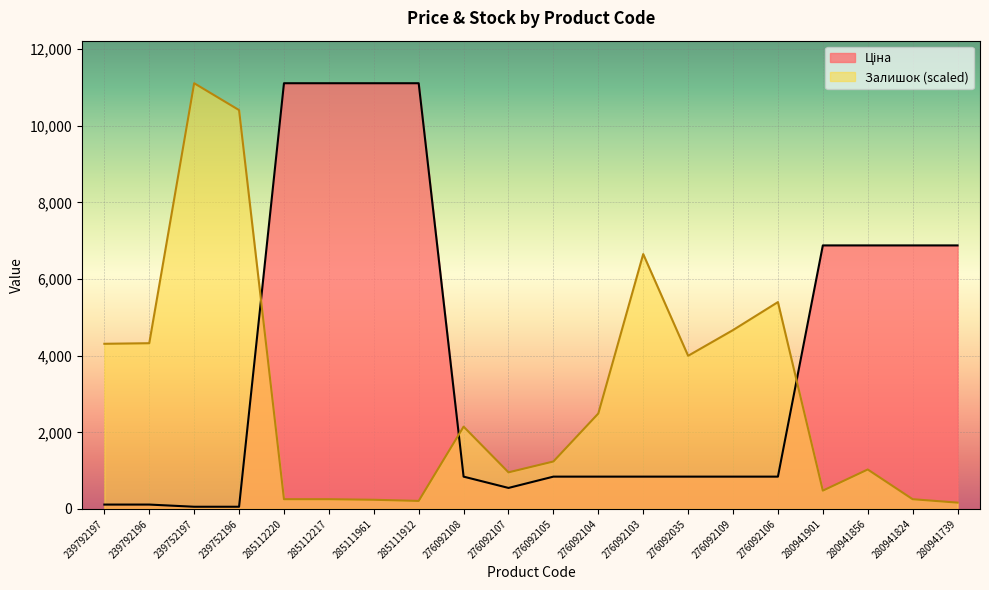

Reading right to left, transcribe all the data shown in this chart.

Ціна: 6879.5	6879.5	6879.5	6879.5	842.8	842.8	842.8	842.8	842.8	842.8	547.8	842.8	11113.6	11113.6	11113.6	11113.6	56.7	56.7	113.3	113.3
Залишок: 164.1	253.6	1029.3	477.4	5400.2	4669.2	3997.9	6653.2	2491.2	1238.2	954.7	2148.1	208.8	238.7	253.6	253.6	10412.5	11113.6	4326.1	4311.2